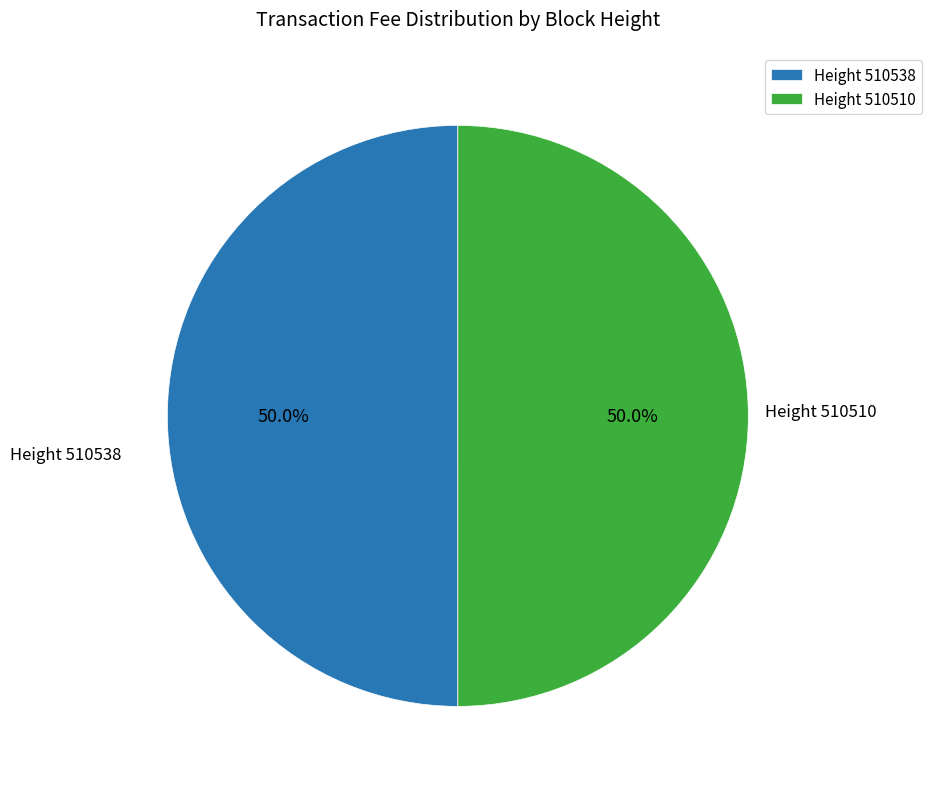

Approximately how many times larger is the value at Height 510510 compared to Height 510538?

1.0